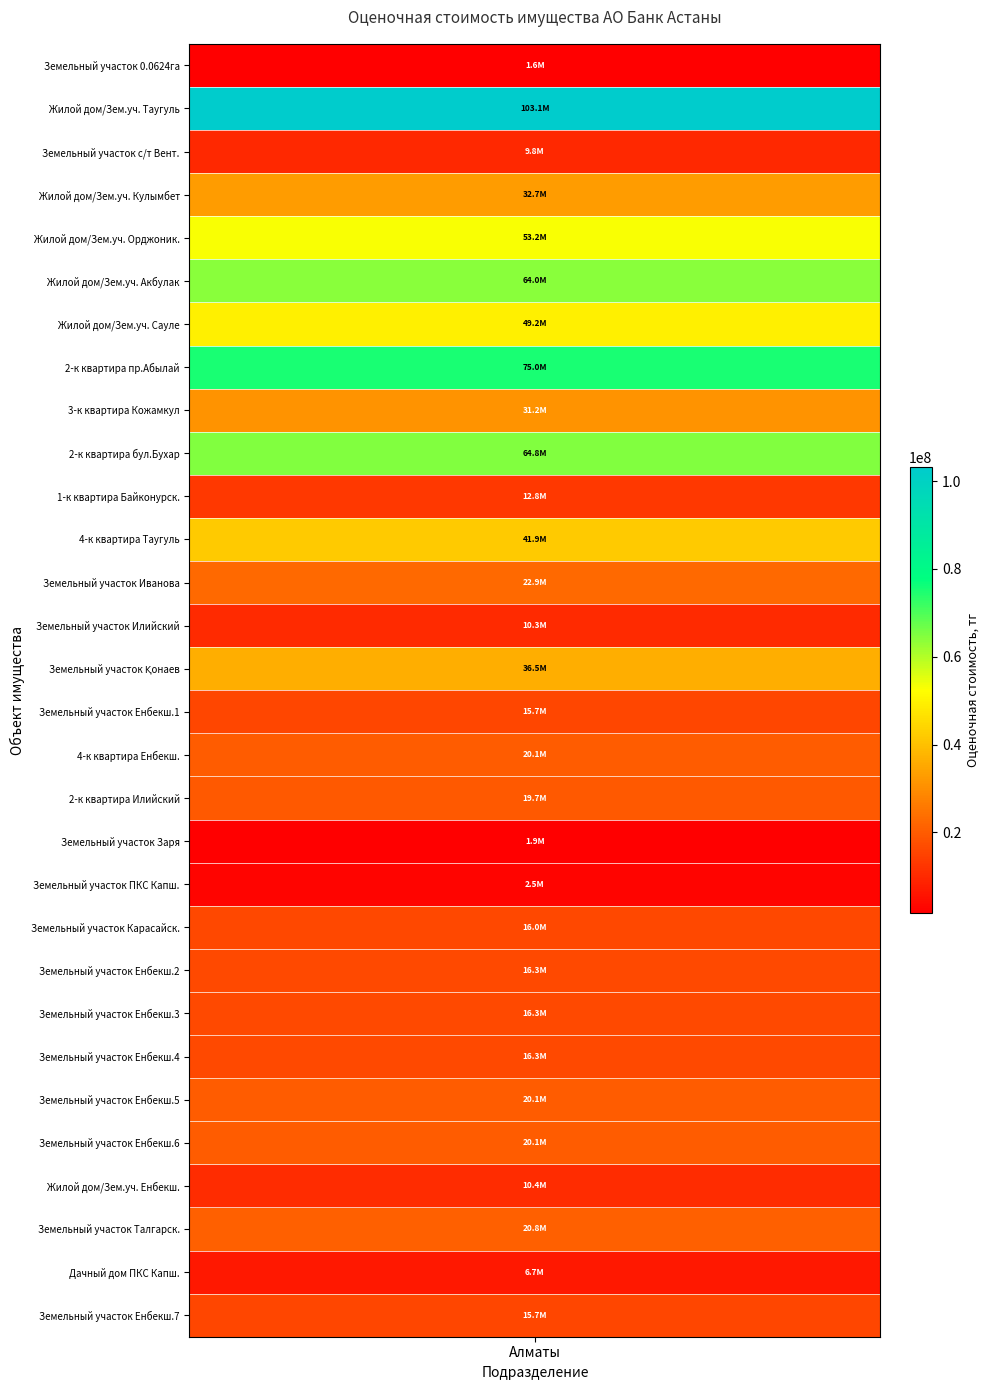

How many data points are above 20062000?

14